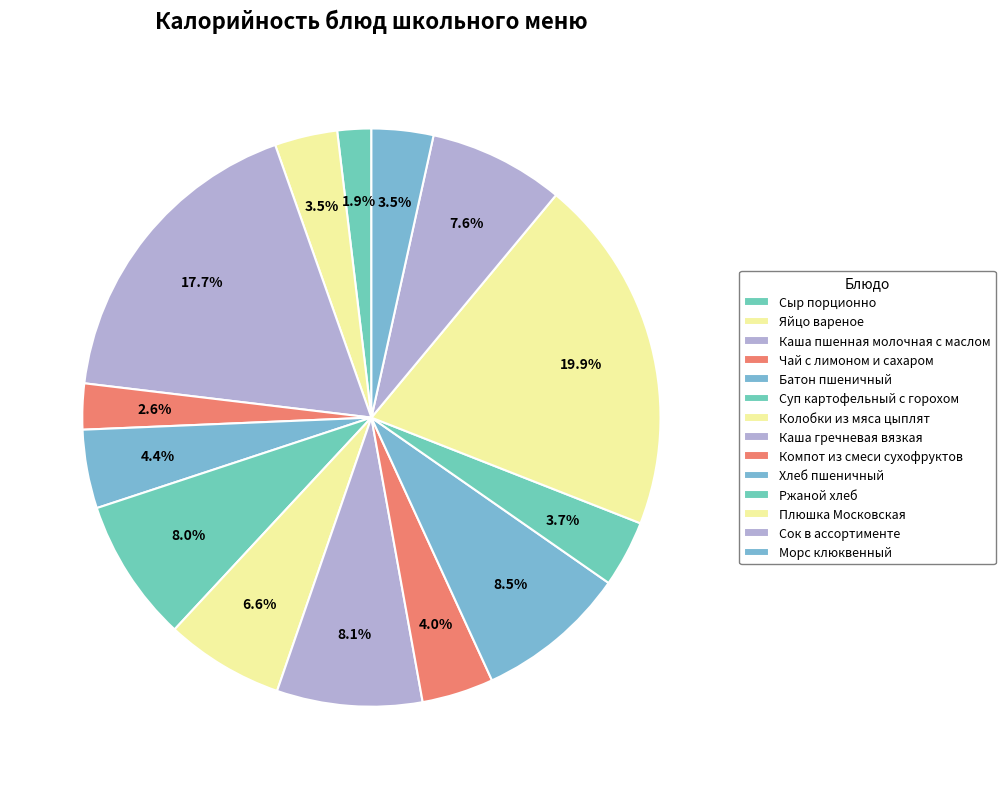

Does any single category account for the majority?

No